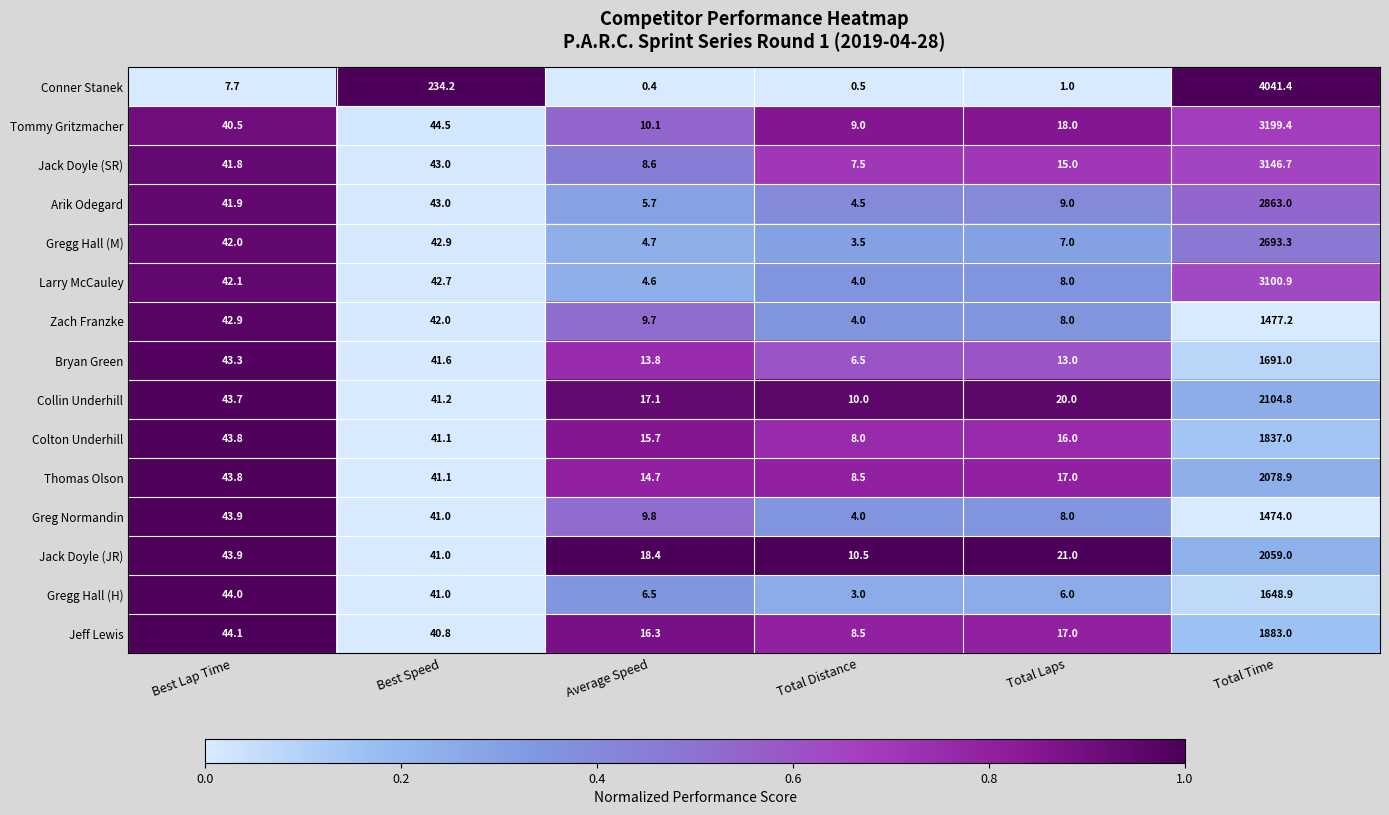

How many categories are shown in the chart?

6